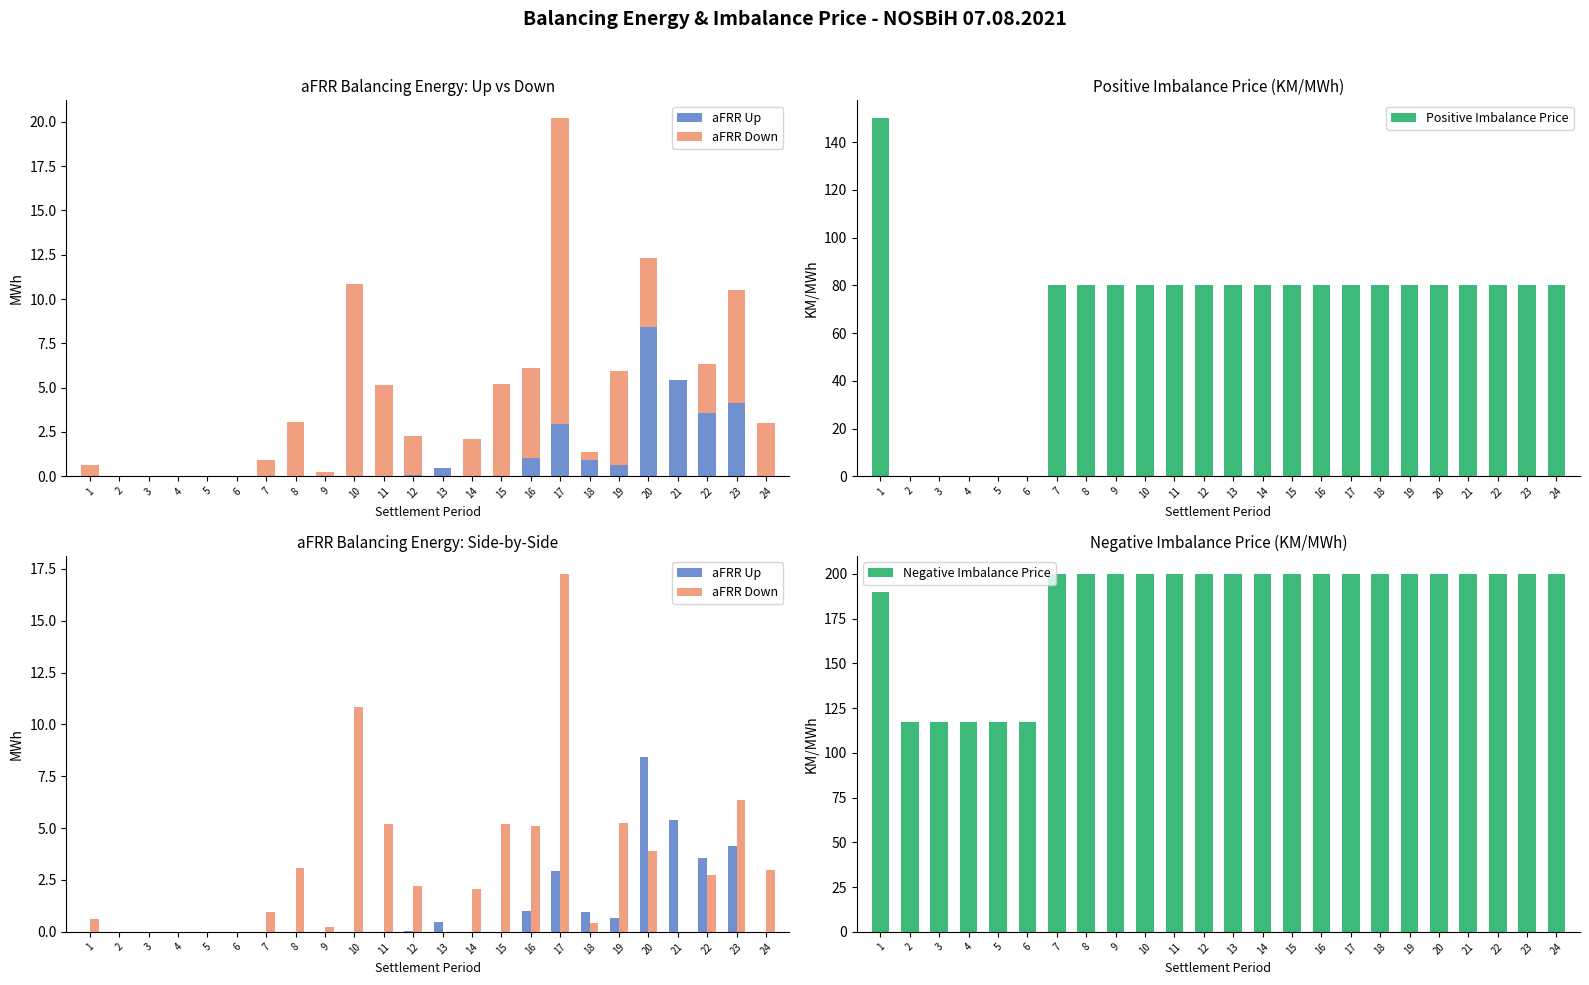

What value does the aFRR Down series have at 12?

2.2